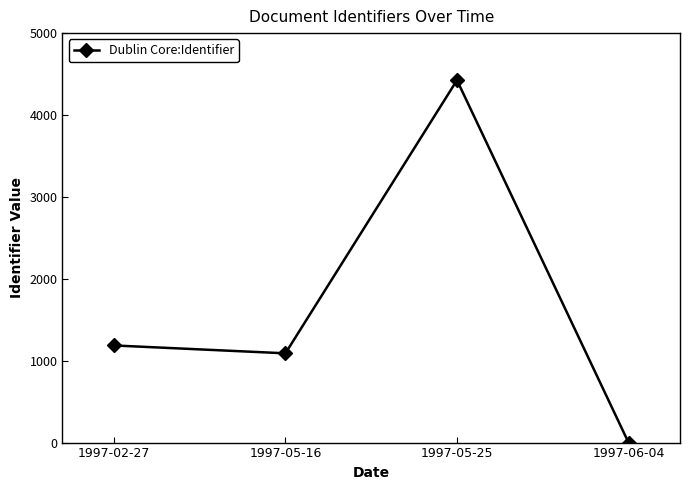

List the labels in order of value, largest first.

1997-05-25, 1997-02-27, 1997-05-16, 1997-06-04